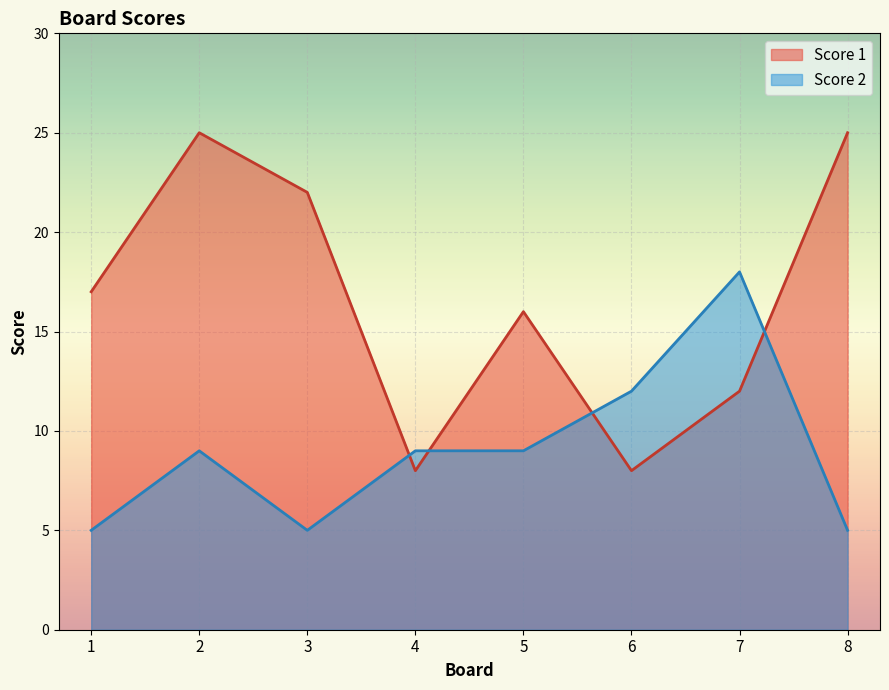

What is the average value of the Score 2 series?

9